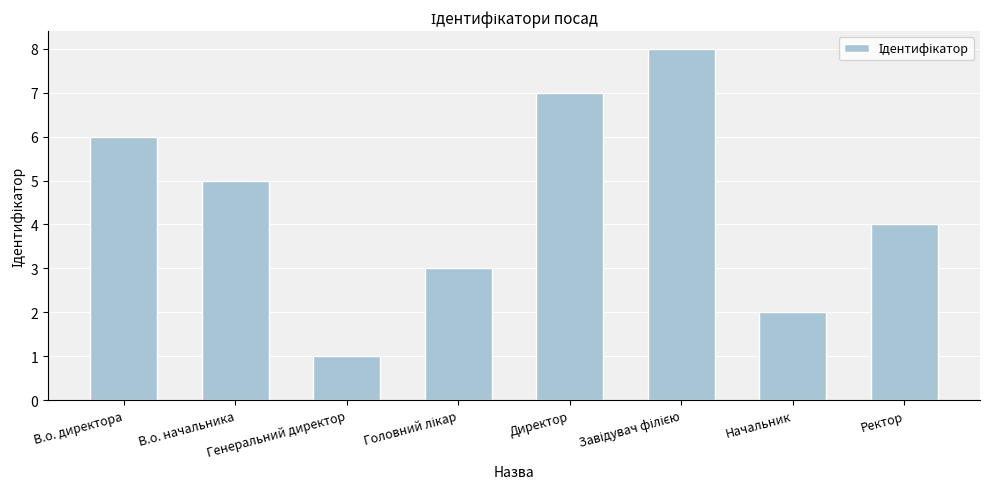

What is the label of the 6th bar from the right?

Генеральний директор